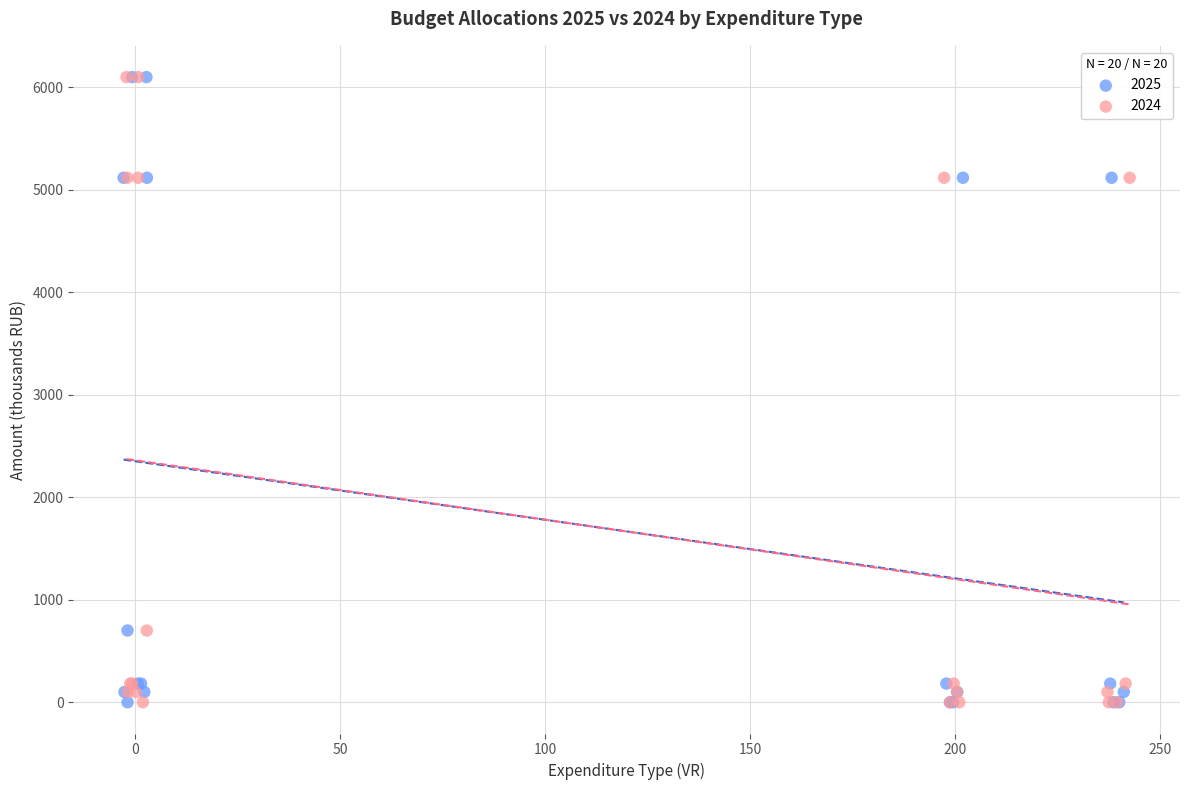

What are all the series names shown in the legend?

2025, 2024